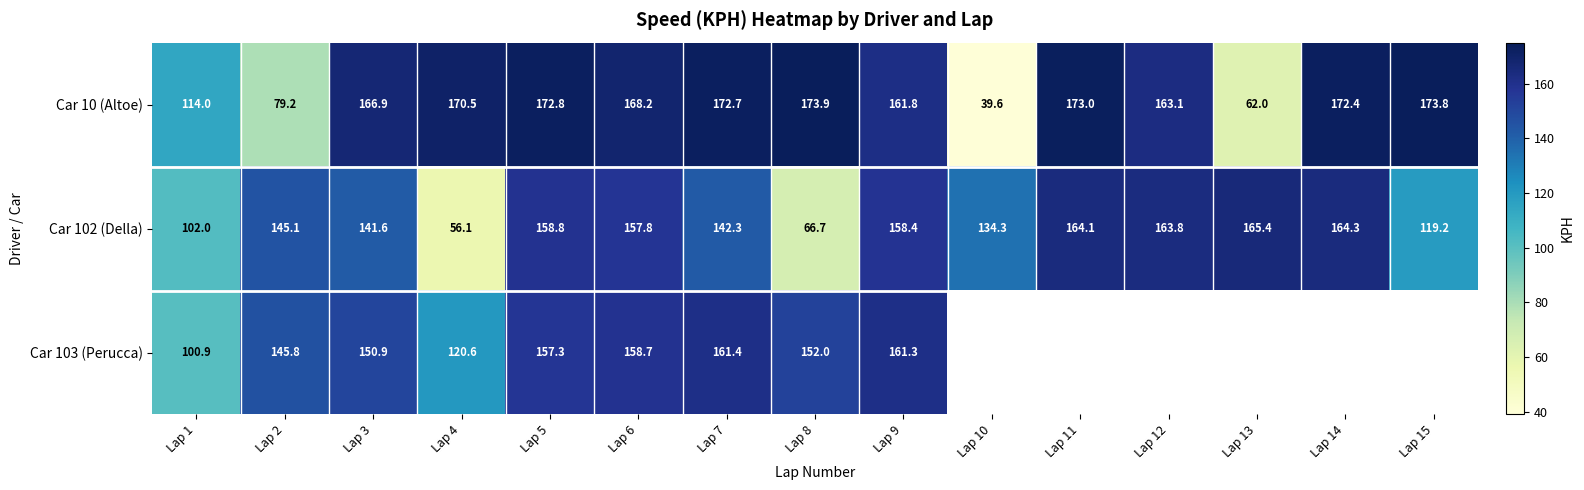

What is the spread (max minus min) of values at Lap 9?

3.4